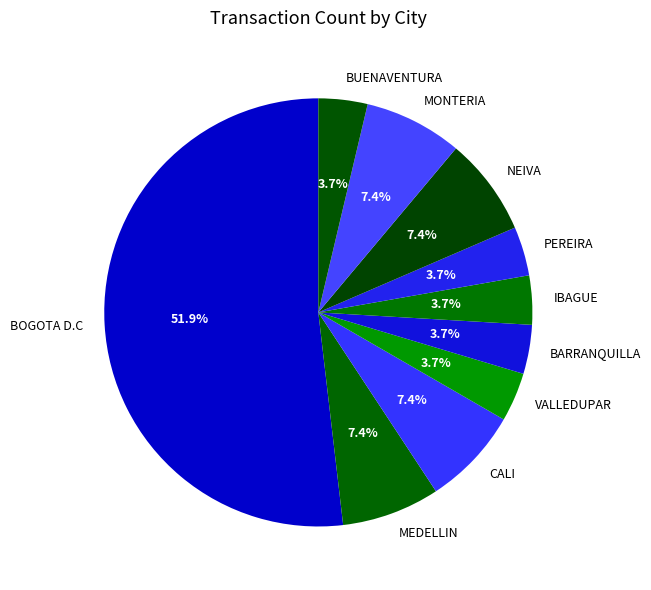

How many slices are in this pie chart?

10